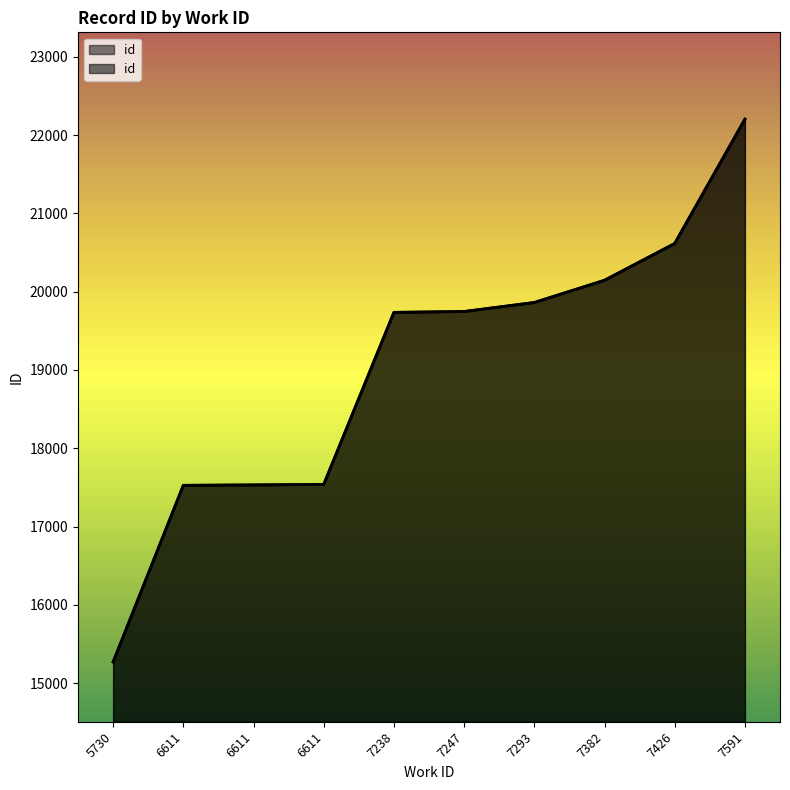

How many categories are shown in the chart?

10